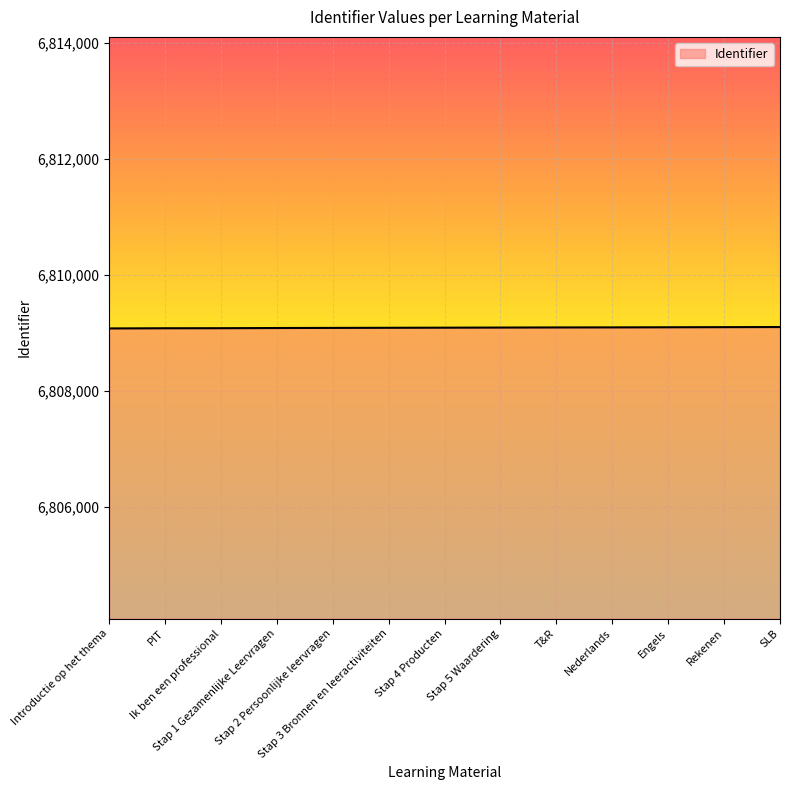

What is the maximum value shown in the chart?

6809101